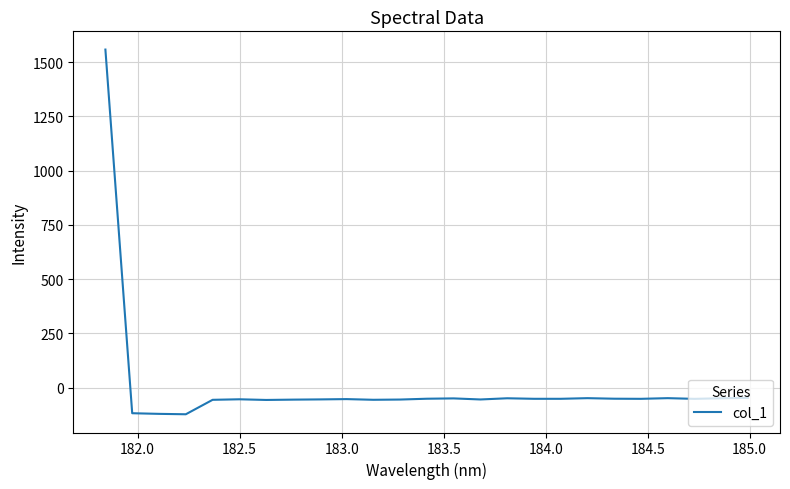

What is the average value?

4.7